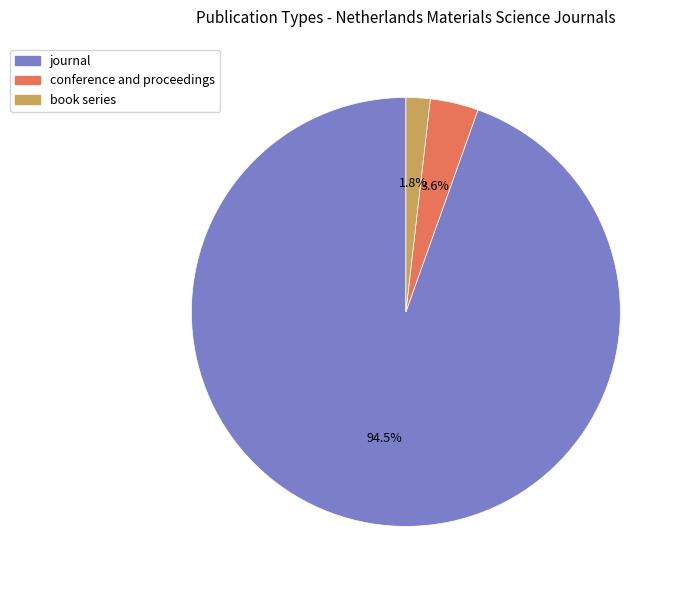

Is the sum of conference and proceedings and book series greater than half?

No